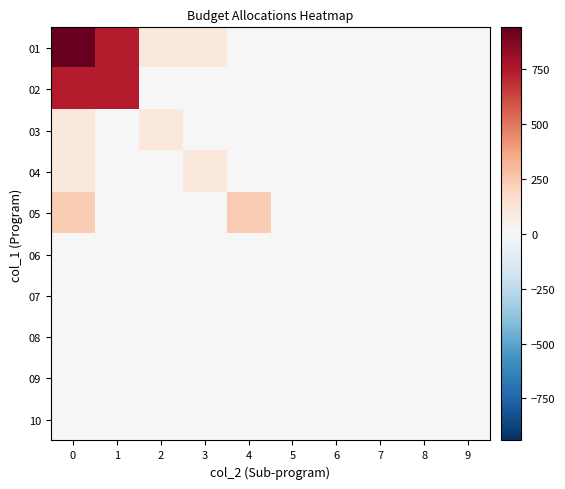

What is the maximum value shown in the chart?

942